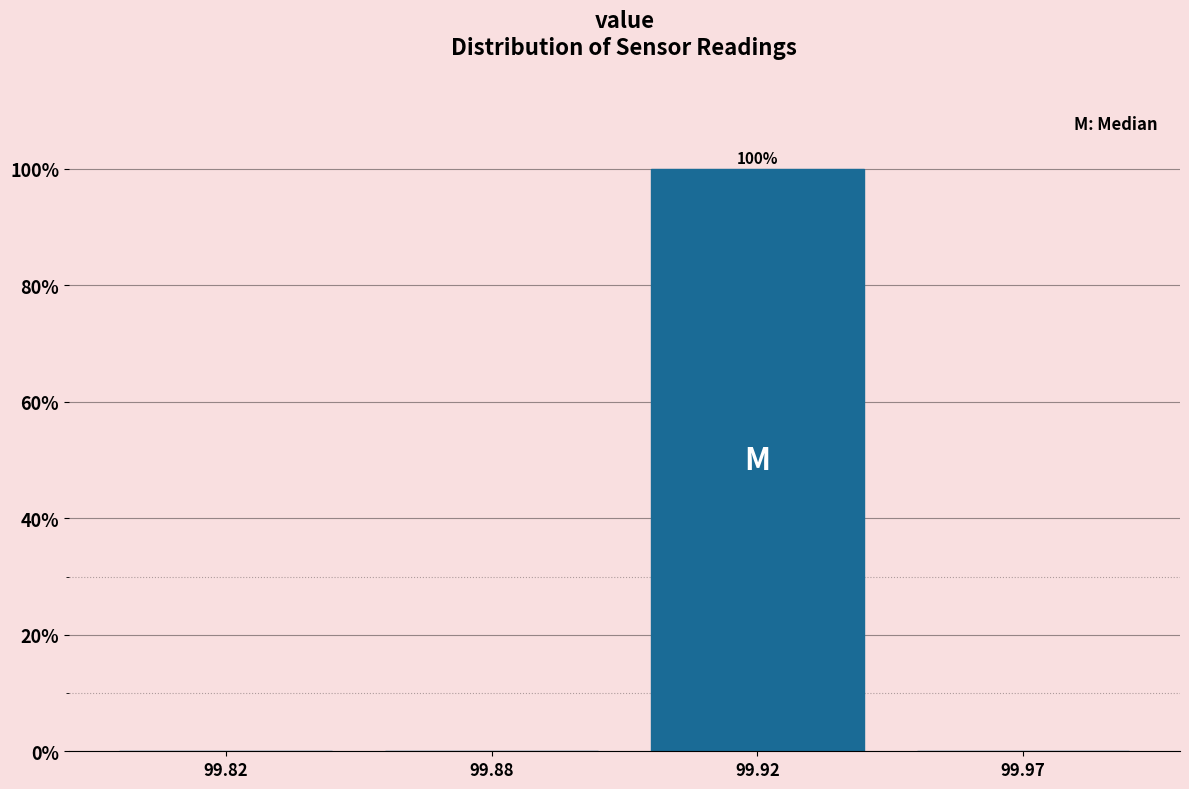

Reading right to left, transcribe all the data shown in this chart.

99.97=0	99.92=100	99.88=0	99.82=0